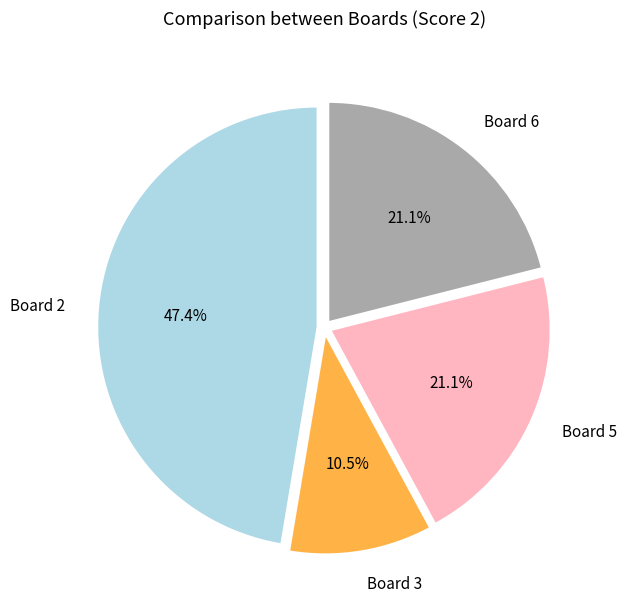

Between Board 3 and Board 6, which is larger?

Board 6